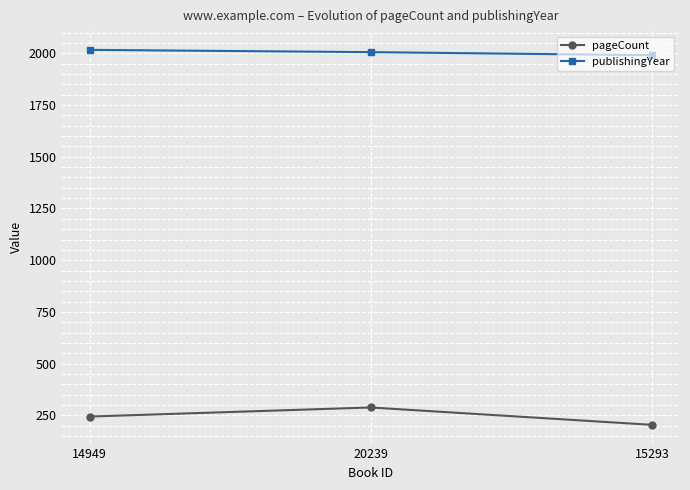

What is the total value across all series at 14949?

2261